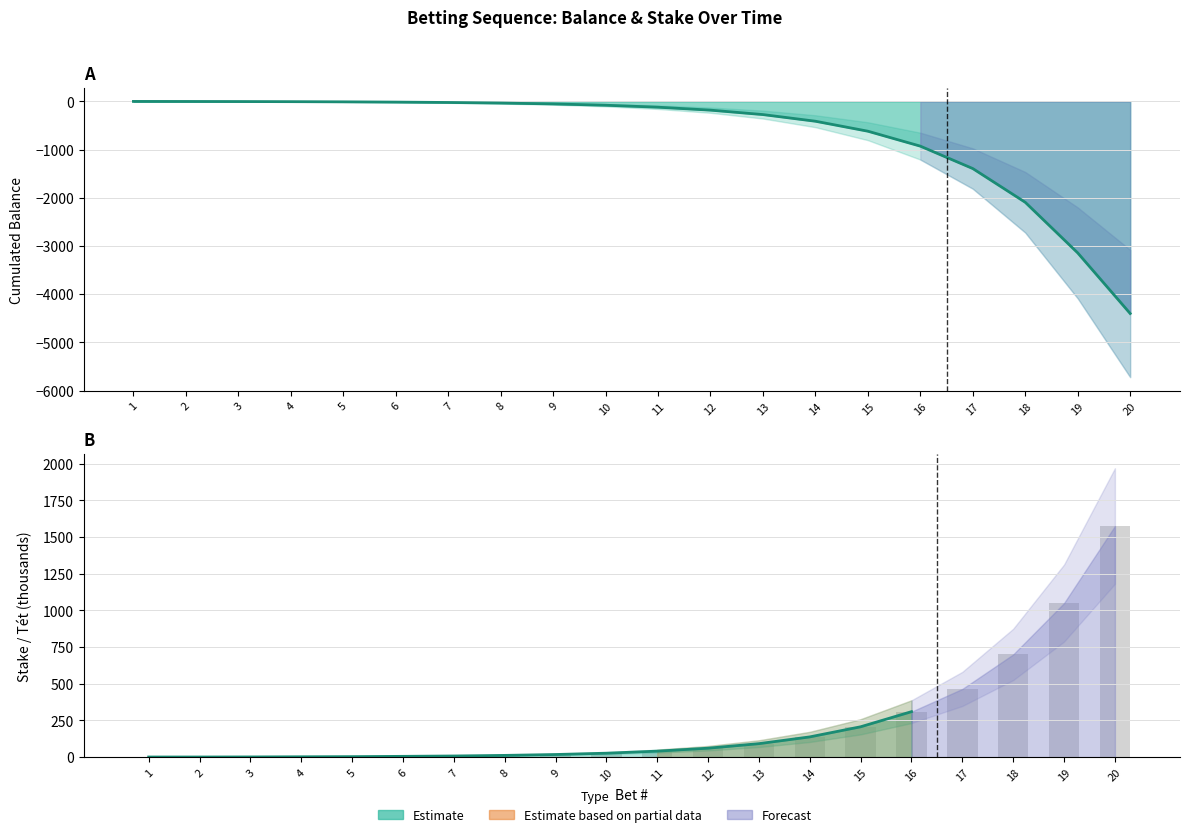

Read the value at 14.

138.0